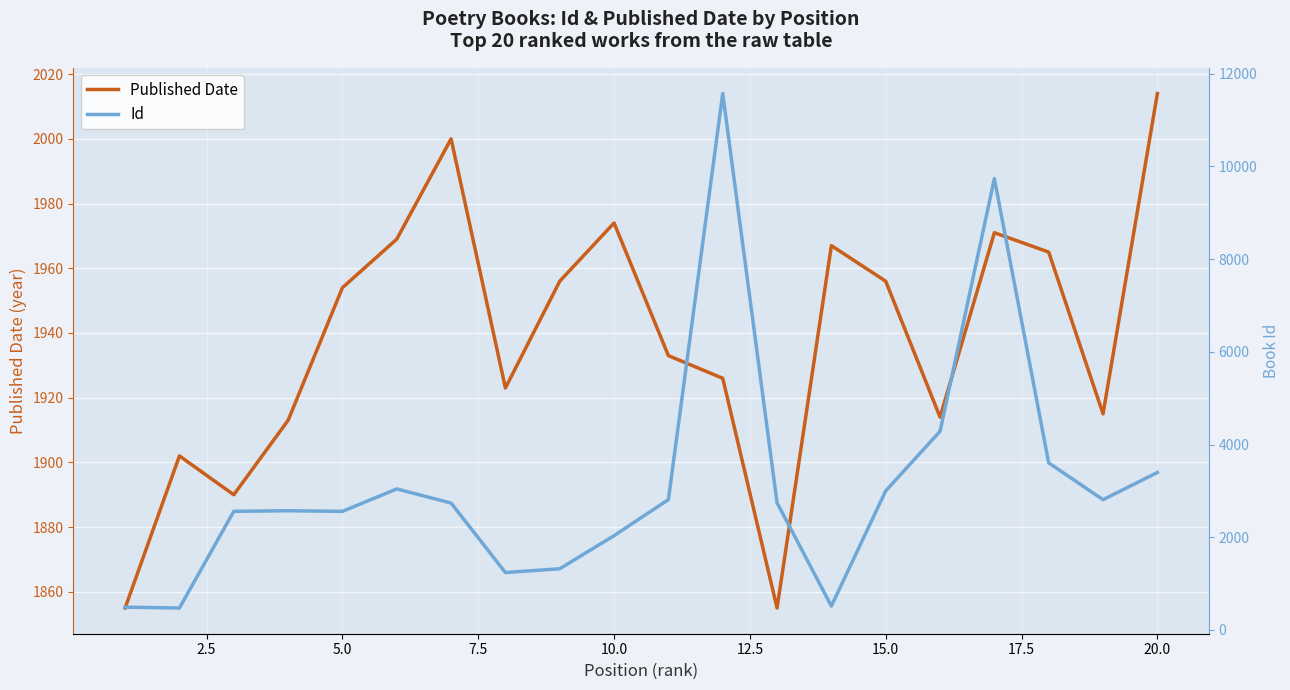

Which category has the highest value in the Published Date series?

20.0